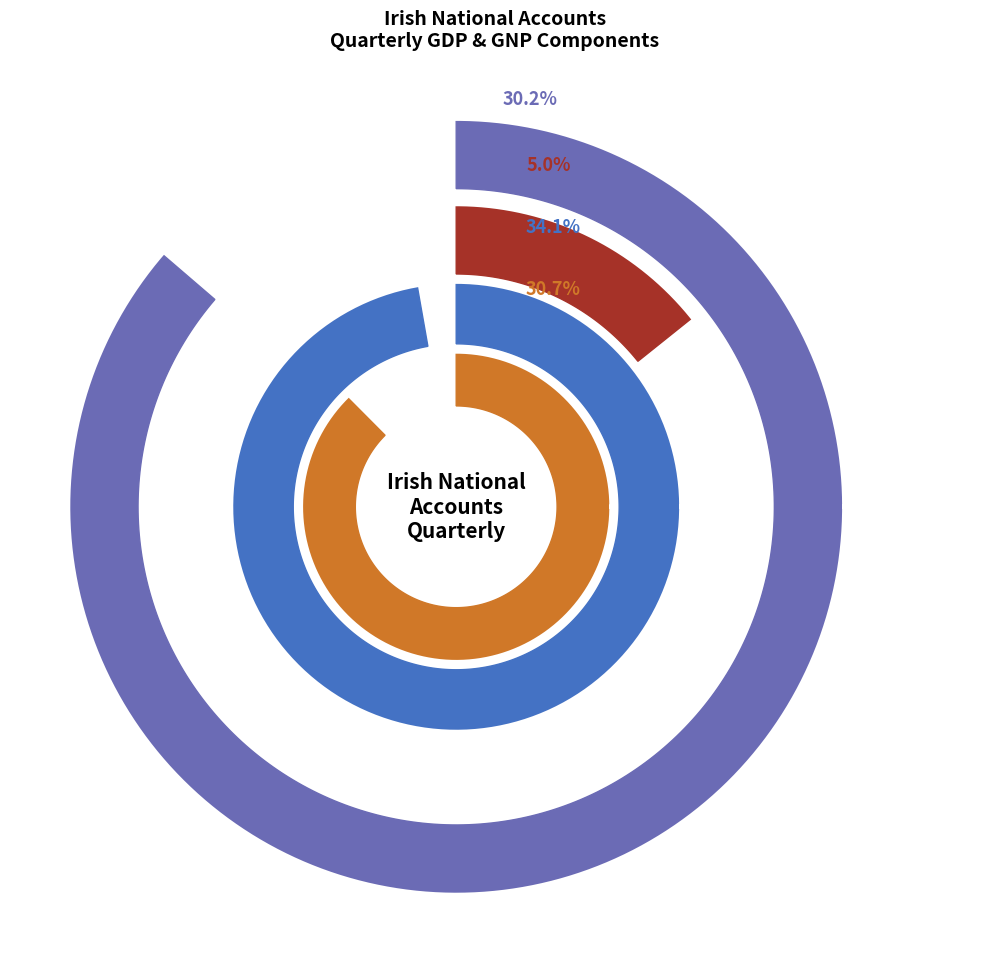

Which category has the biggest portion of the pie?

1997Q4